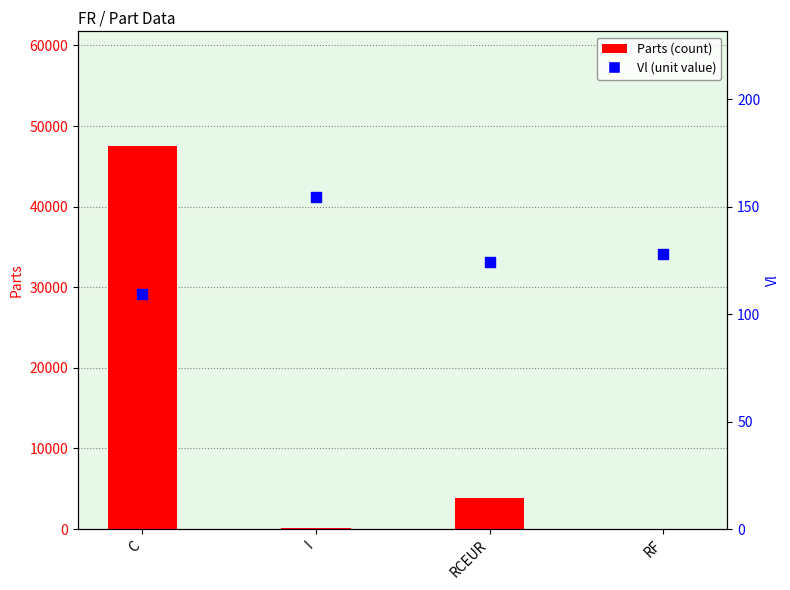

Which series contains the lowest Y value?

Parts